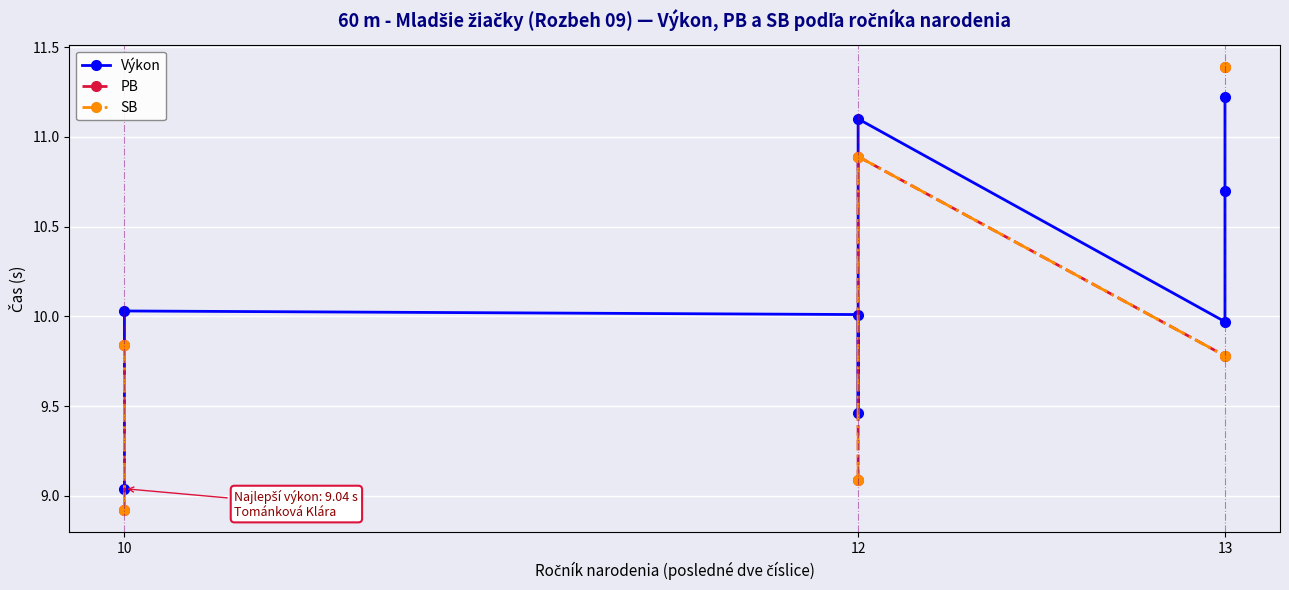

Is the value of Výkon at 12 greater than the value of SB at 13?

Yes